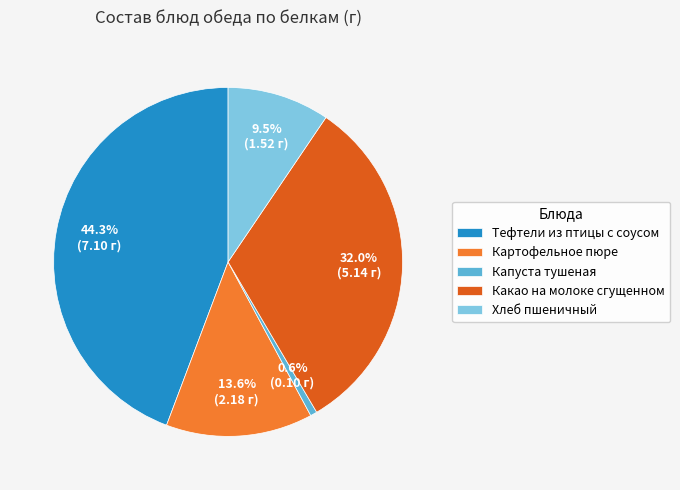

Does Тефтели из птицы с соусом account for over 50% of the chart?

No